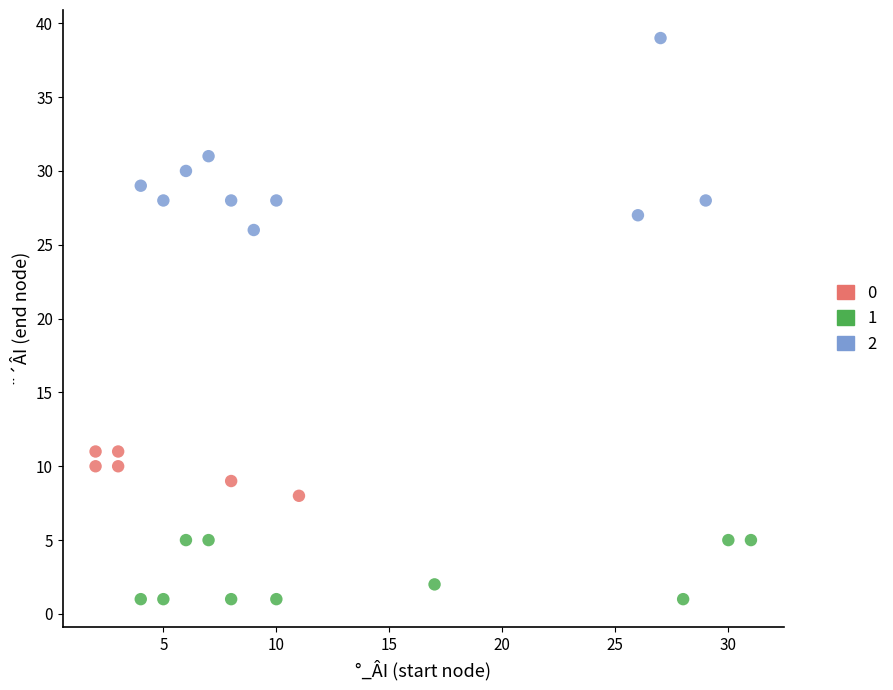

Which series reaches the maximum Y coordinate?

2